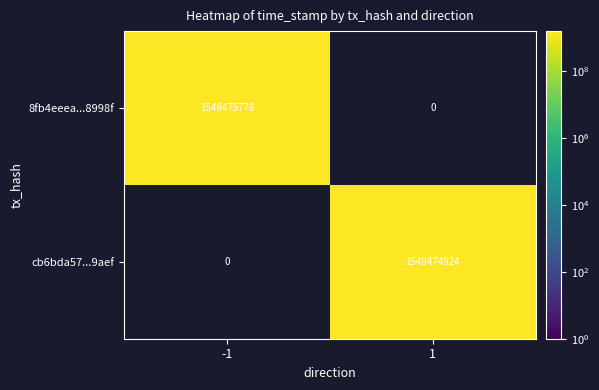

Between direction_-1 and direction_1, which series saw the biggest shift?

8fb4eeea97ef19b02a83573773522dd99b8998f